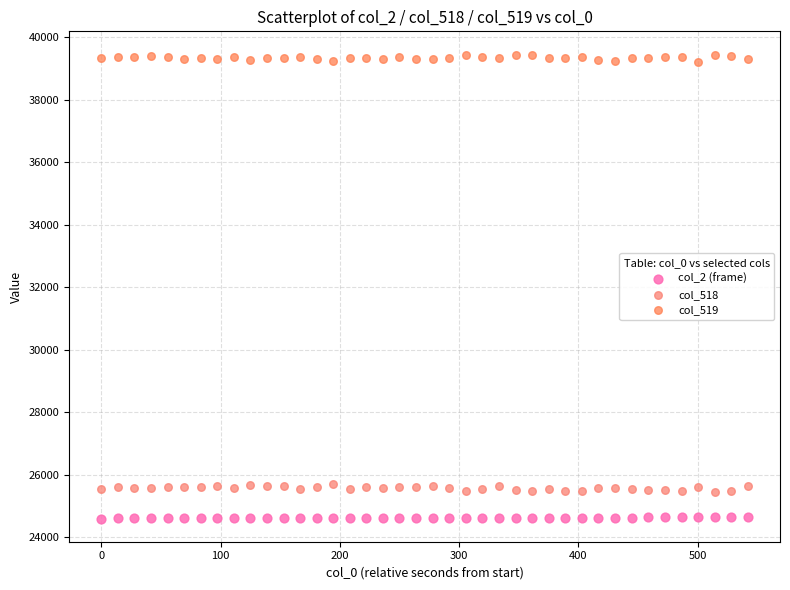

Which series reaches the maximum Y coordinate?

col_519